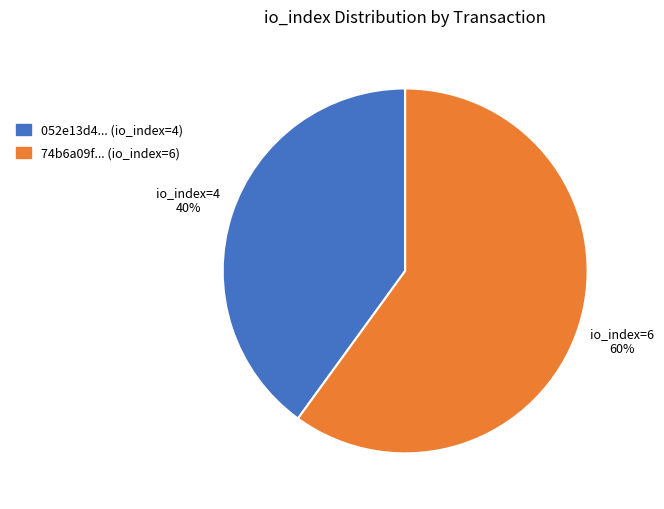

Which category has the smallest portion of the pie?

052e13d4... (io_index=4)